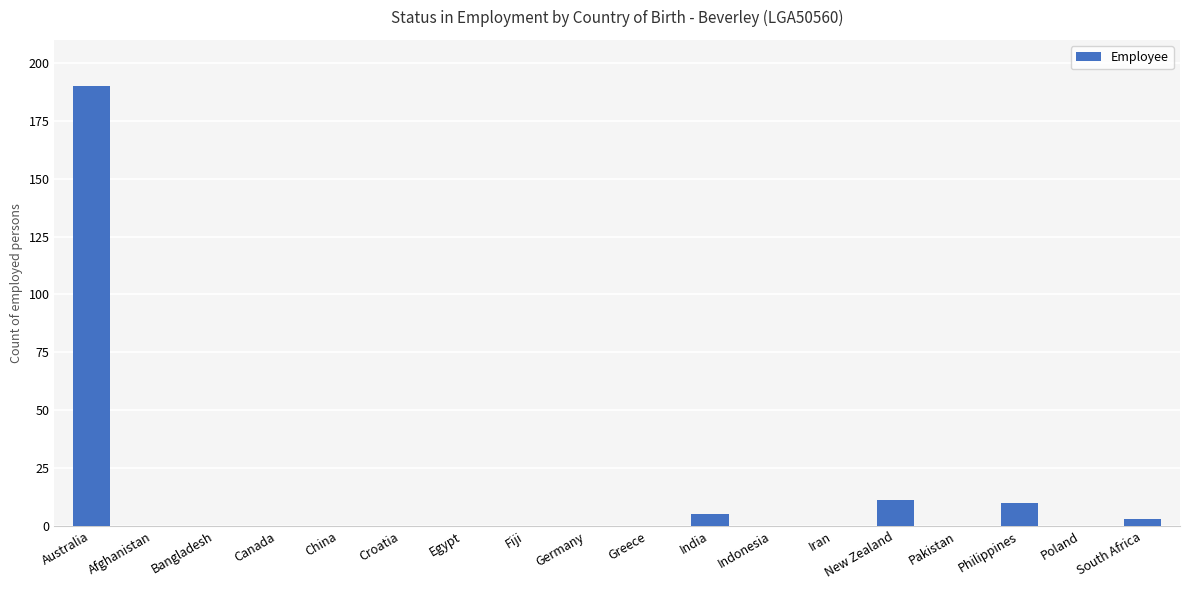

Reading left to right, what are all the values shown in this chart?

190	0	0	0	0	0	0	0	0	0	5	0	0	11	0	10	0	3